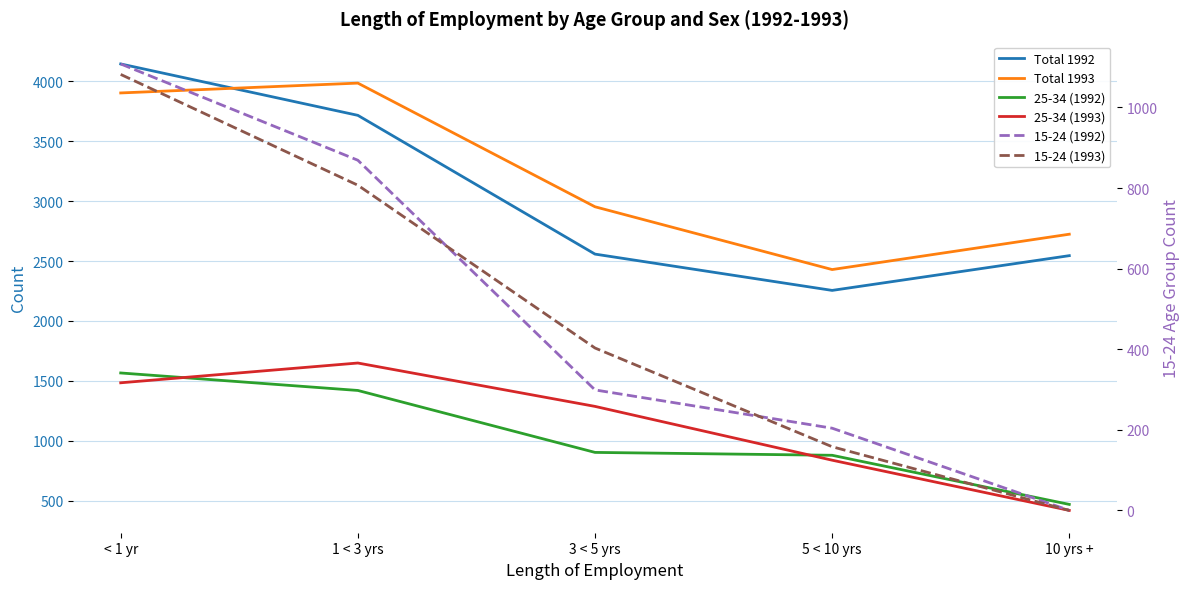

True or false: Total 1993 has more than 1 points higher than both neighbors.

False